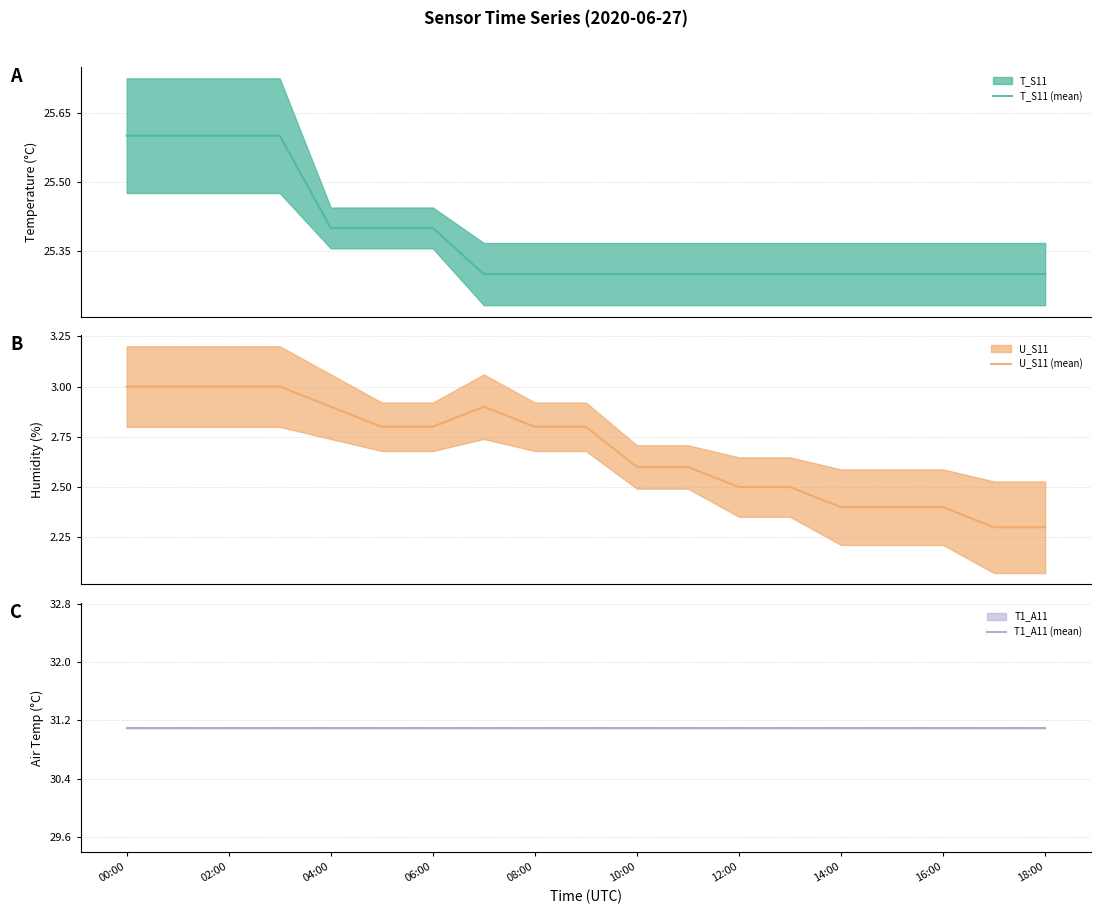

What is the lowest value of the T_S11 (mean) series?

25.3